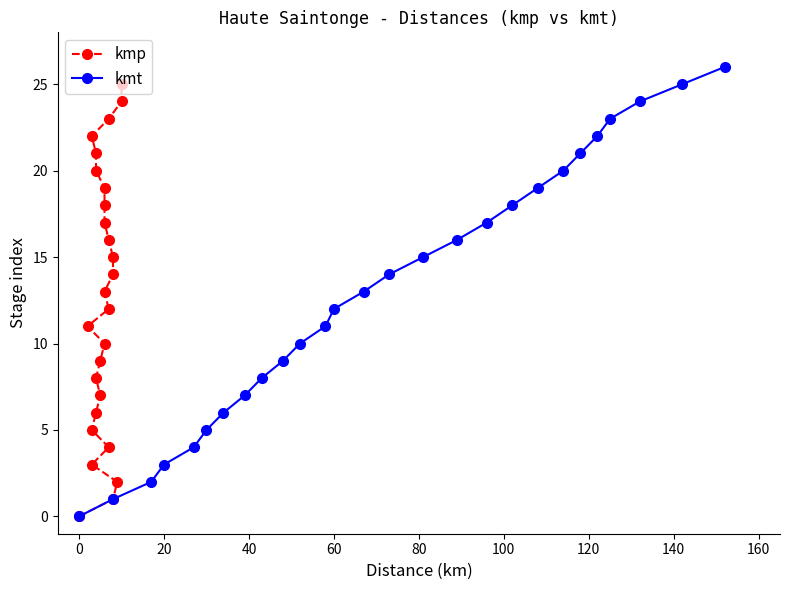

True or false: kmt has more than 0 interior local peaks.

False